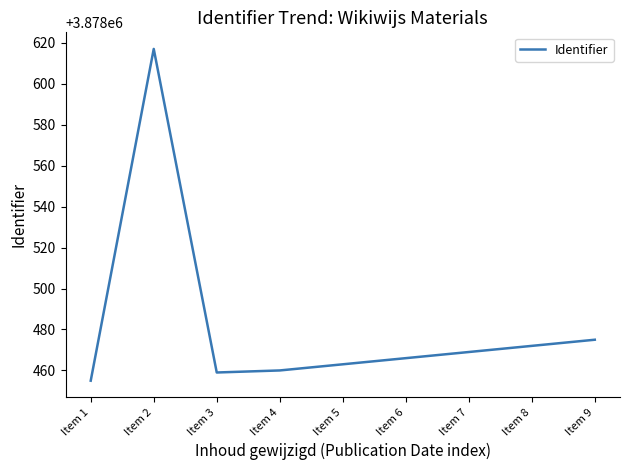

What is the smallest value displayed?

3878455